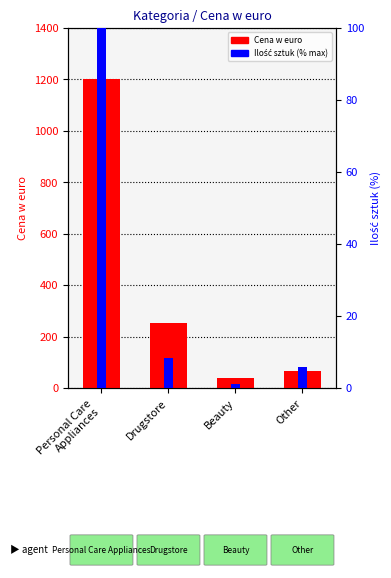

What is the label of the 4th bar from the right?

Personal Care
Appliances